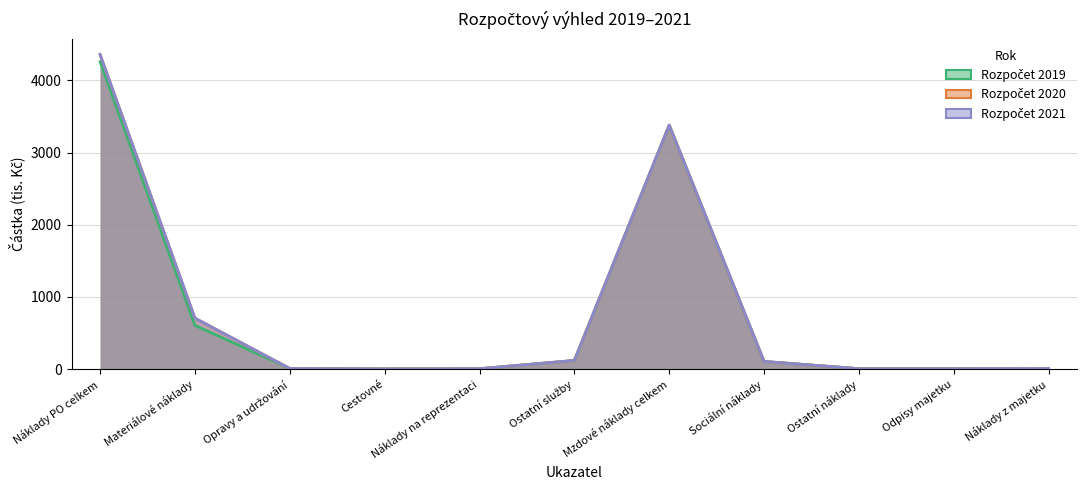

Rank the categories by 2021 value from lowest to highest.

Cestovné, Náklady na reprezentaci, Ostatní náklady, Odpisy majetku, Opravy a udržování, Náklady z majetku, Sociální náklady, Ostatní služby, Materiálové náklady, Mzdové náklady celkem, Náklady PO celkem